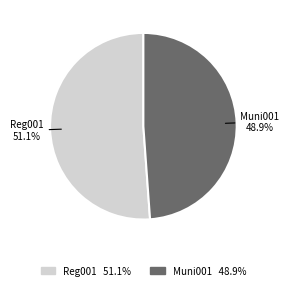

What is the majority slice?

Reg001